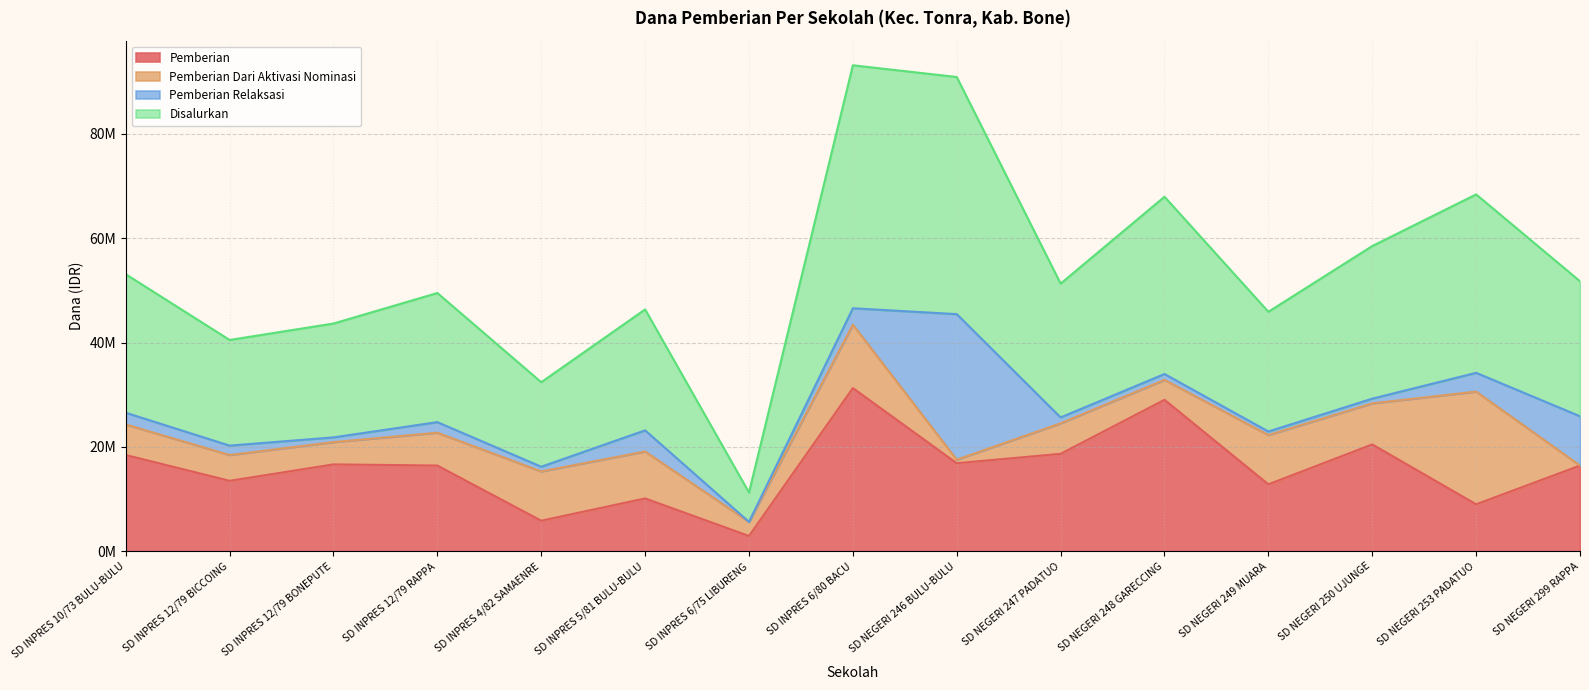

Does the chart have visible grid lines?

Yes